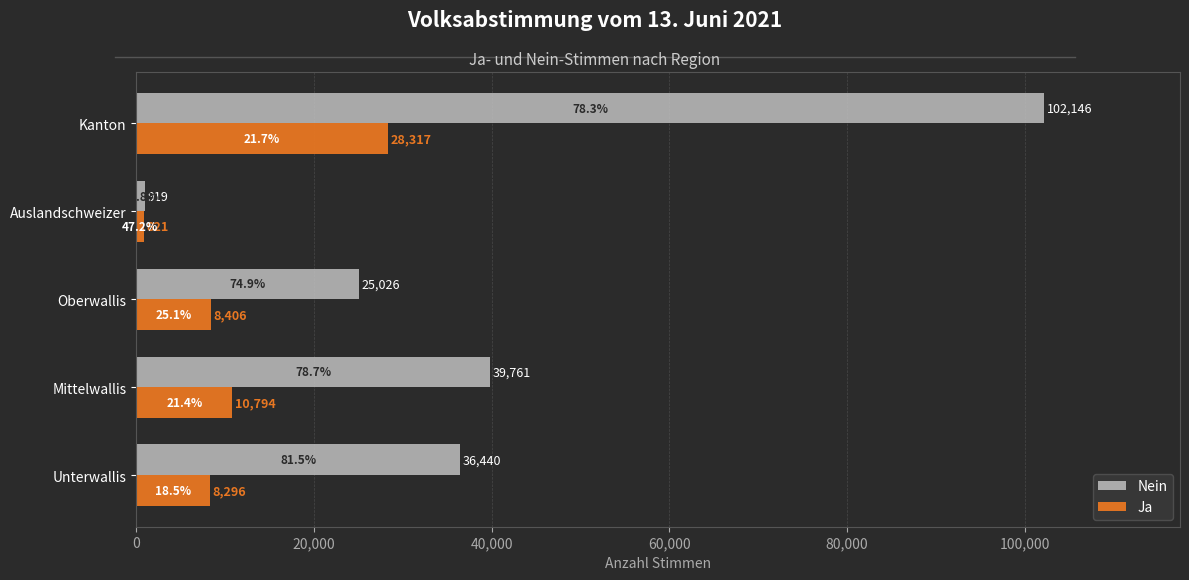

Is it true that Ja equals 10794 at Mittelwallis?

True